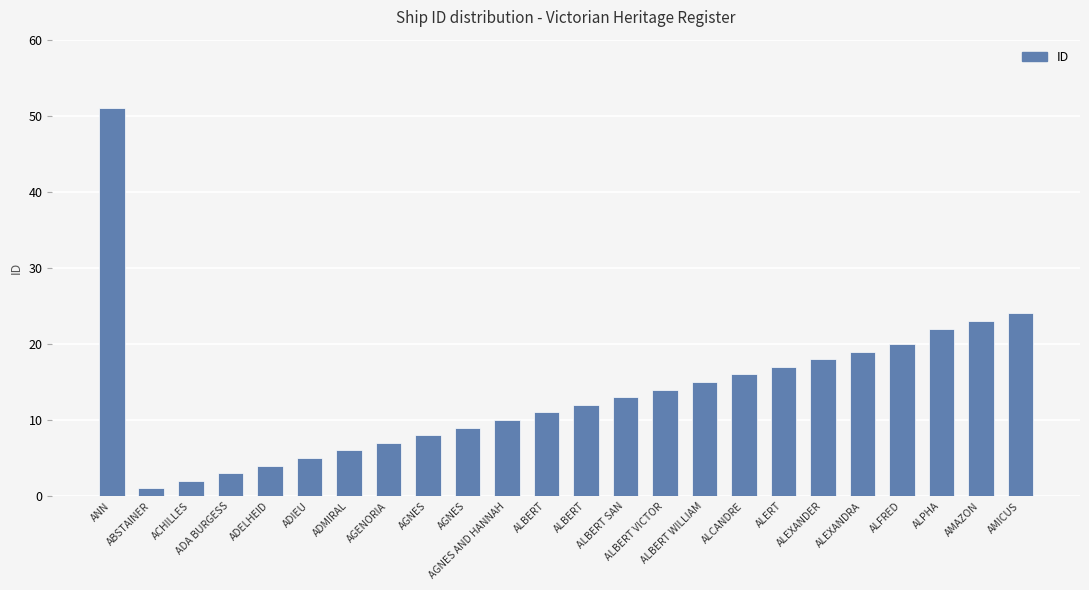

What is the maximum value shown in the chart?

51